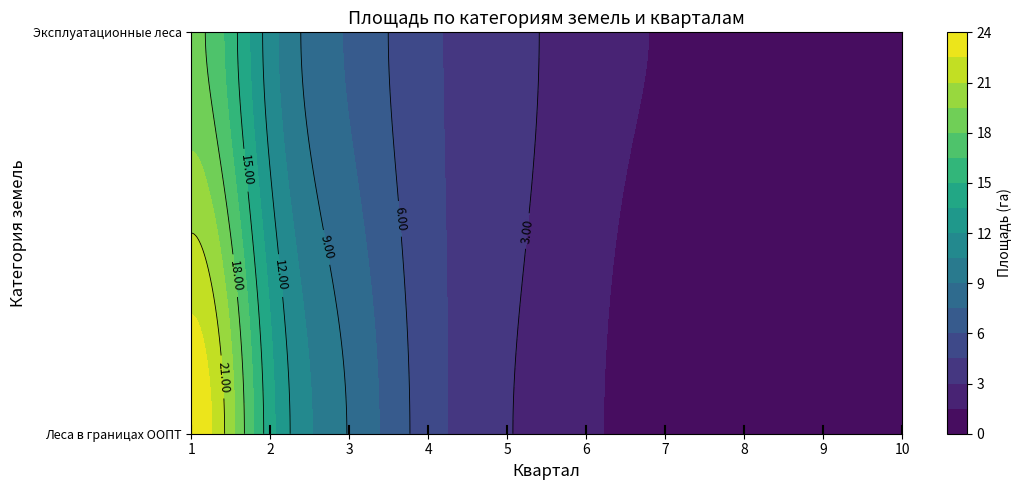

Which series has the largest range (max minus min)?

Леса в границах ООПТ